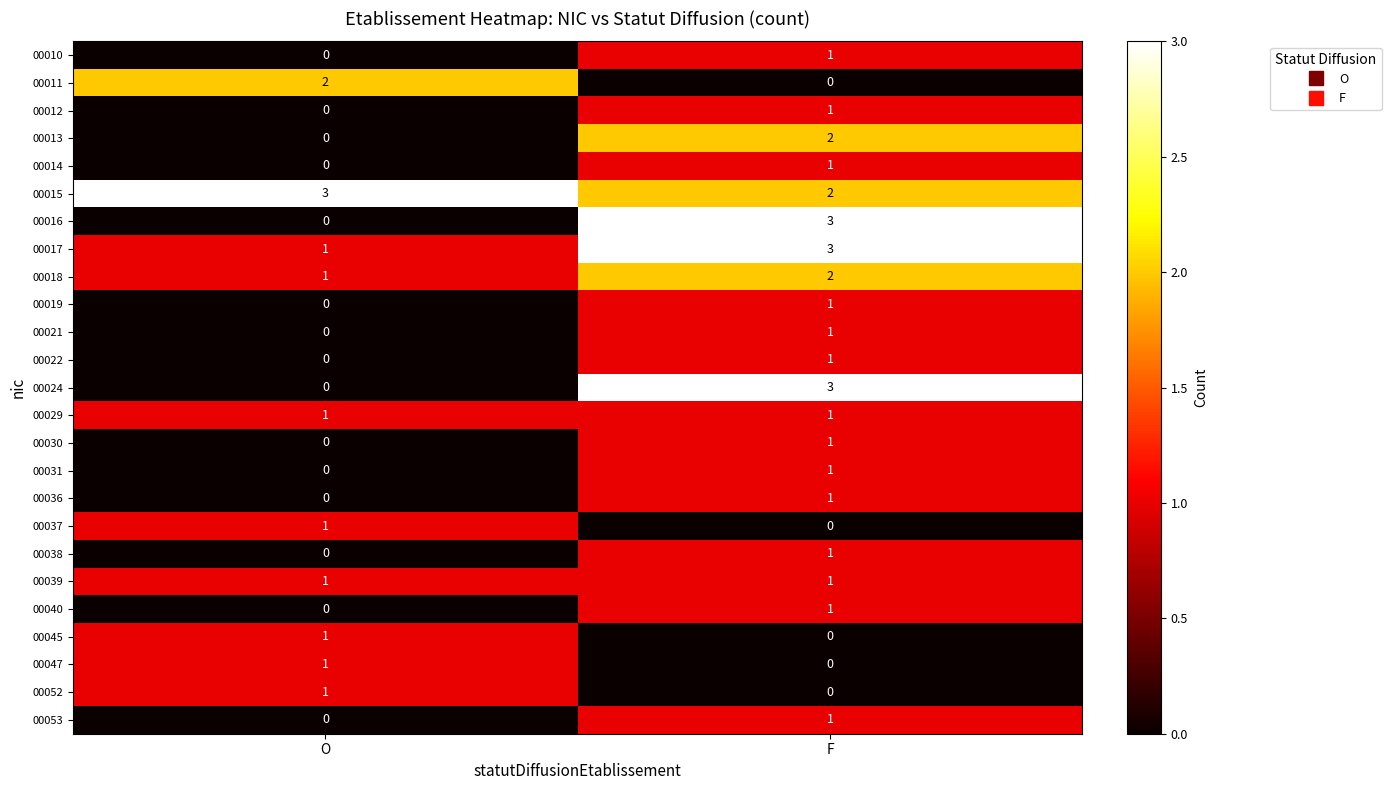

Is the value of 00021 at O greater than the value of 00039 at O?

No